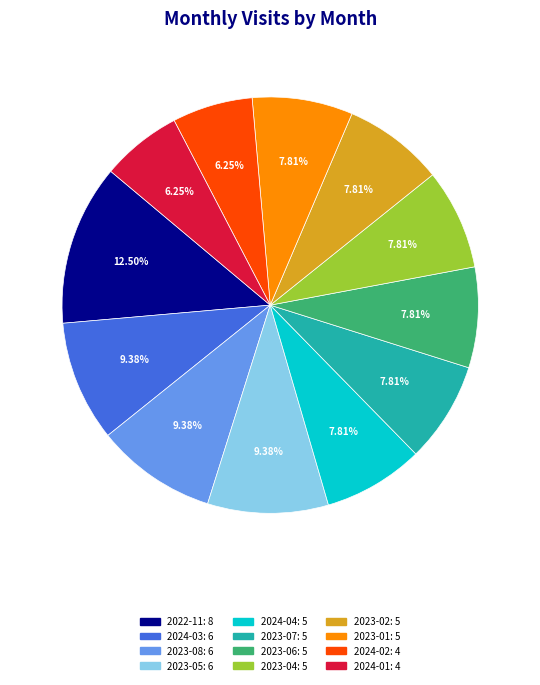

Does any single category account for the majority?

No